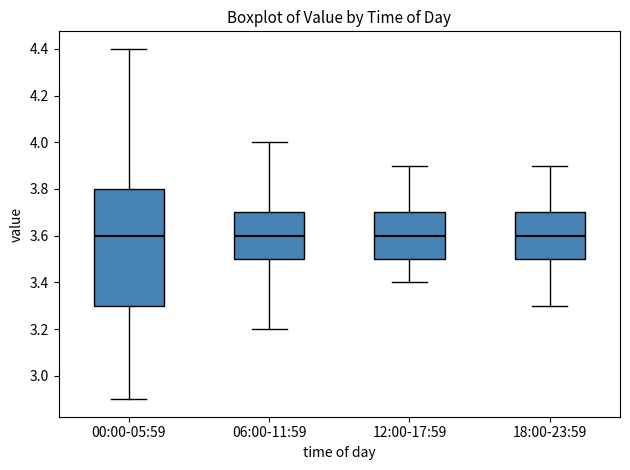

Which box is the tallest, from its lower edge to its upper edge?

00:00-05:59